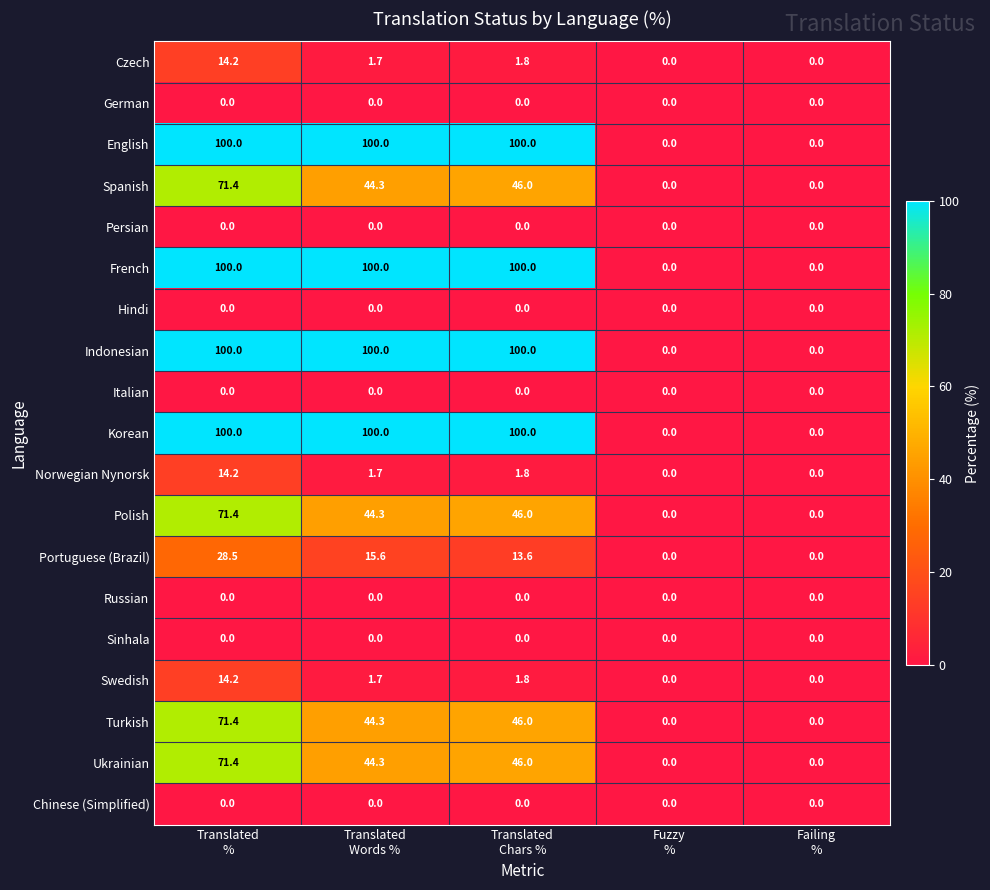

At which category is the sum across all series the highest?

Translated
%